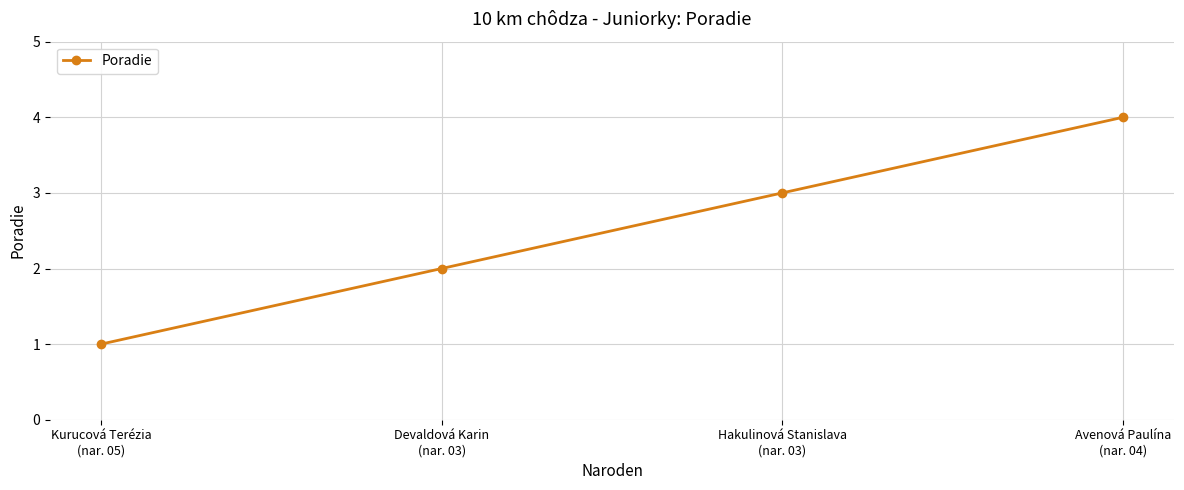

Between Avenová Paulína
(nar. 04) and Kurucová Terézia
(nar. 05), which is larger?

Avenová Paulína
(nar. 04)